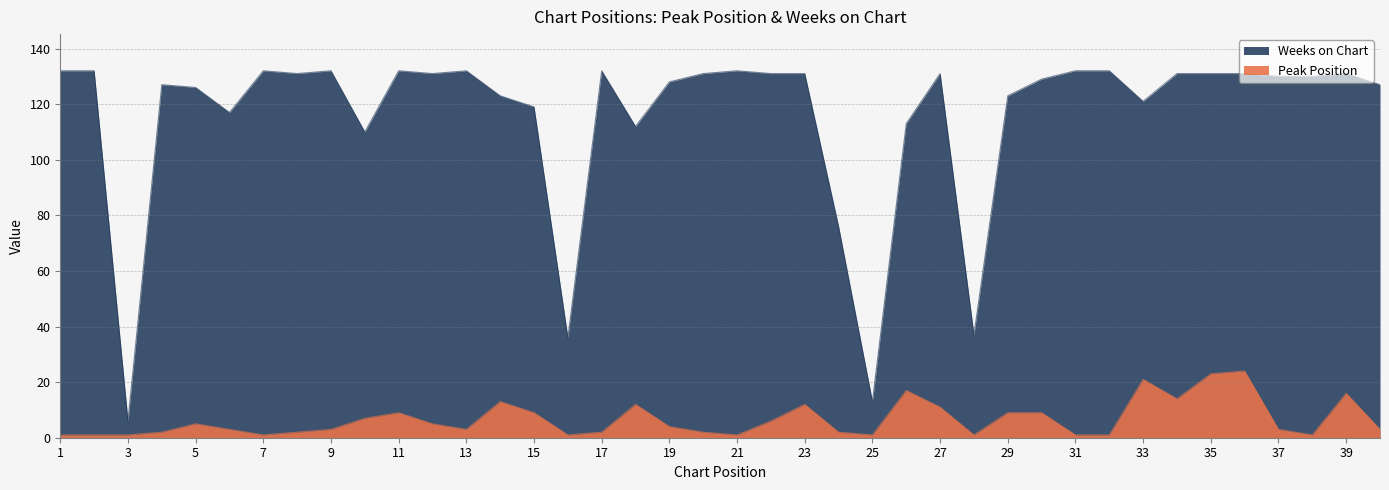

What are all the series names shown in the legend?

Peak Position, Weeks on Chart